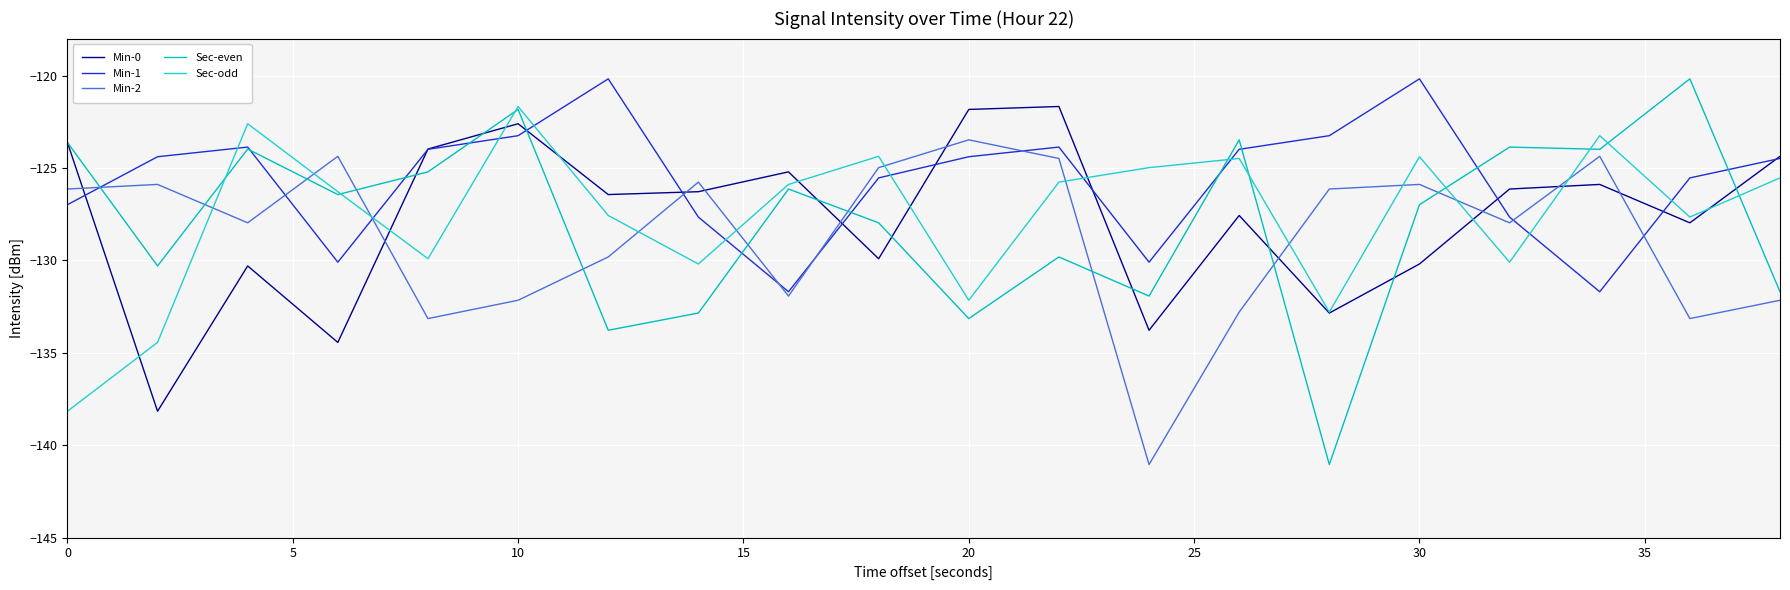

What is the difference between the second highest and second lowest values in the Sec-even series?

11.9